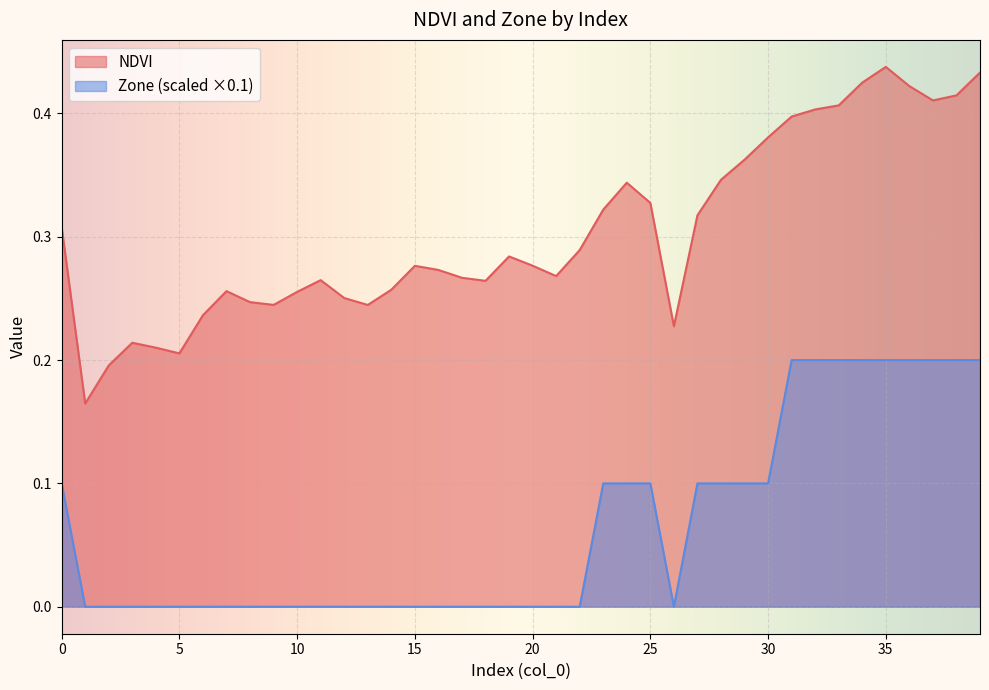

What is the difference between the highest and lowest values at 34?

0.2